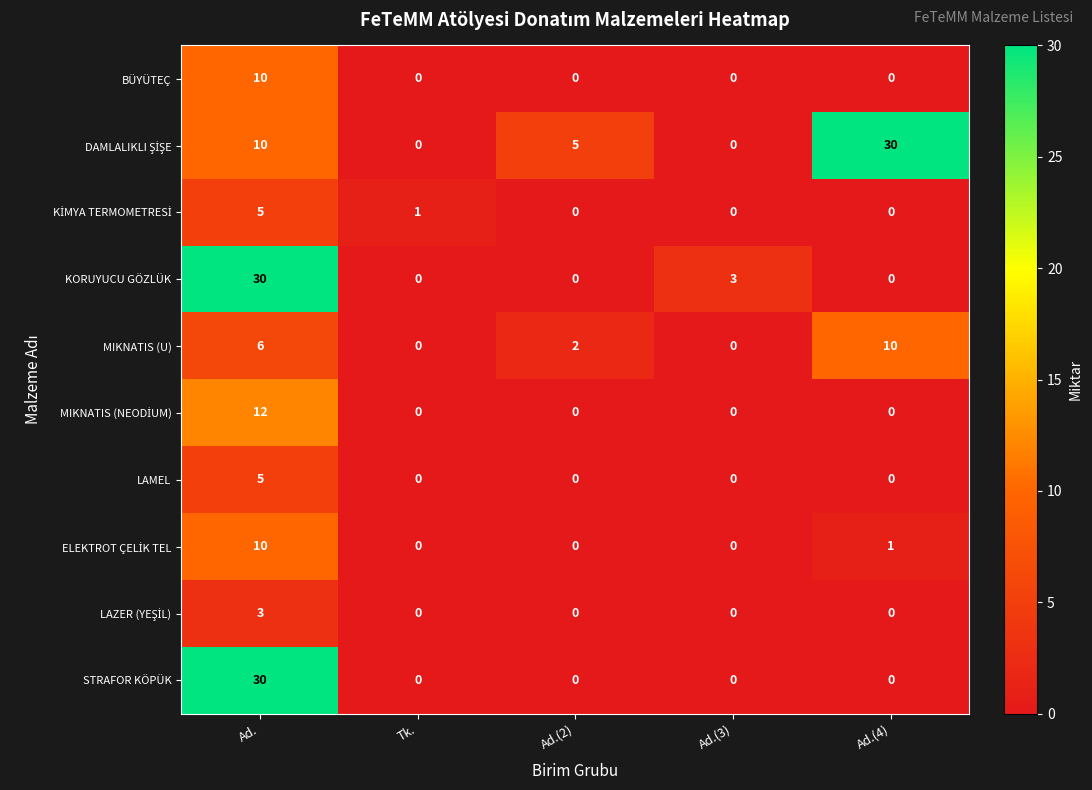

What is the approximate value of MIKNATIS (U) at Ad.?

6